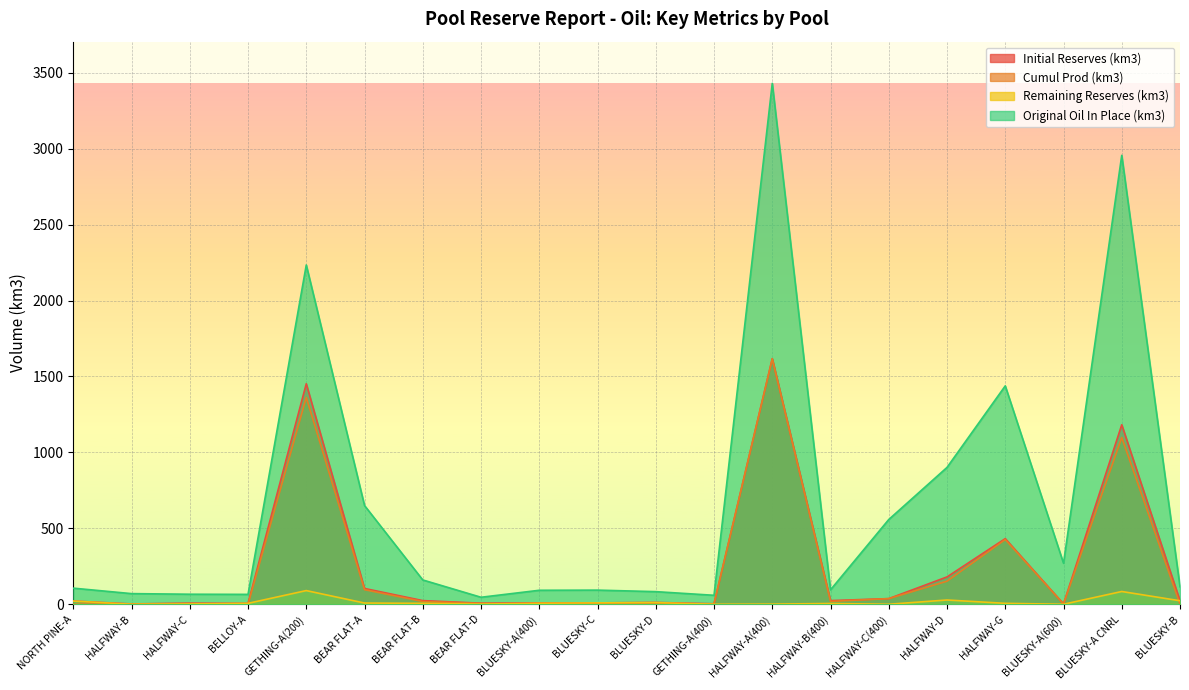

Which has a higher value, HALFWAY-B or BEAR FLAT-A?

BEAR FLAT-A